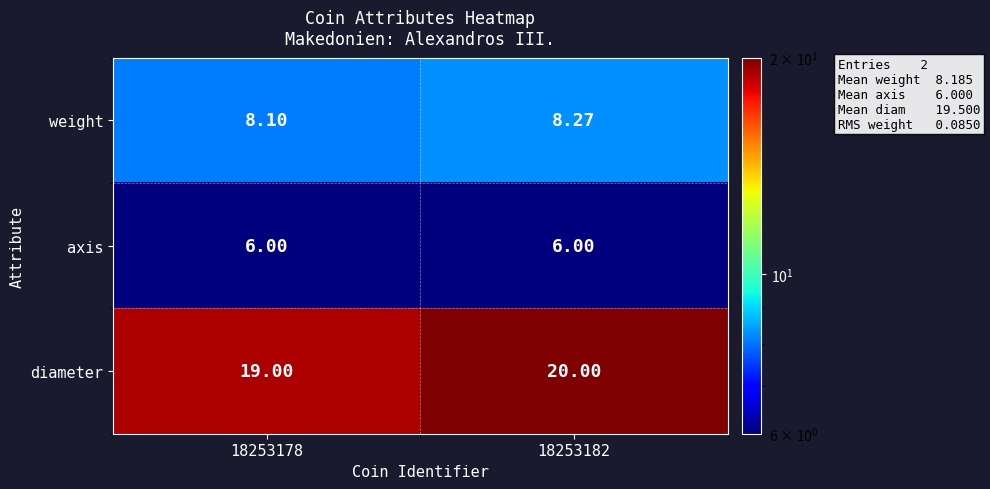

Which series has the largest range (max minus min)?

diameter